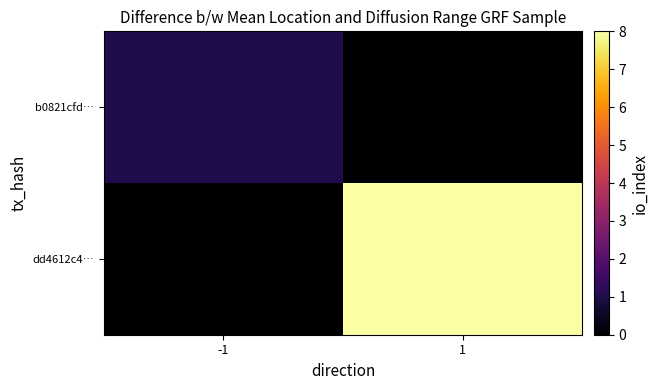

Which series has the largest range (max minus min)?

dd4612c4…